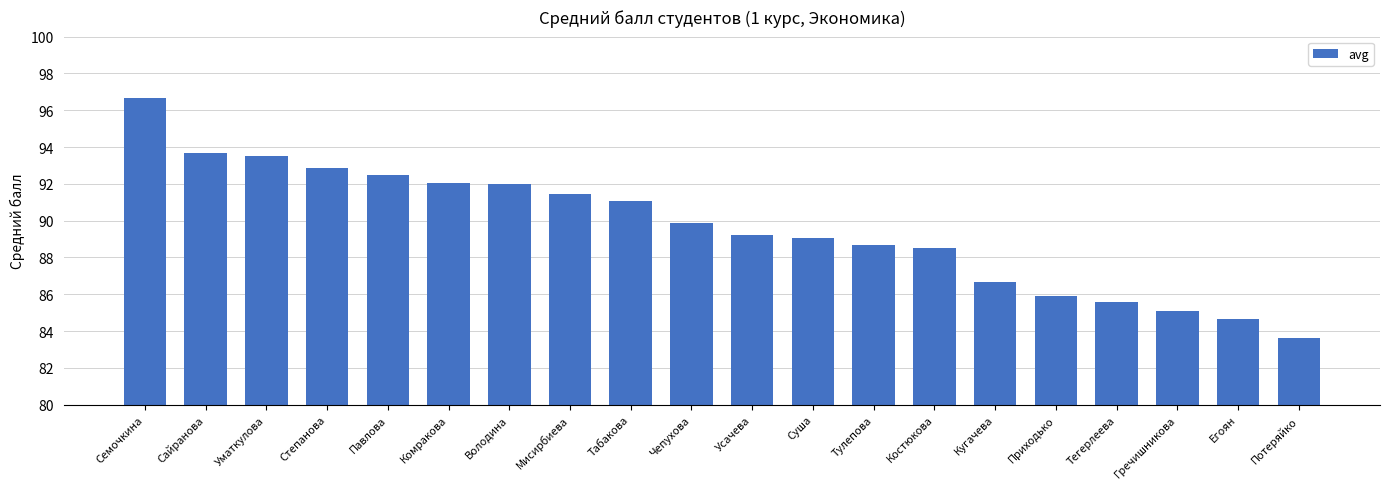

At which label is the value closest to 90?

Чепухова